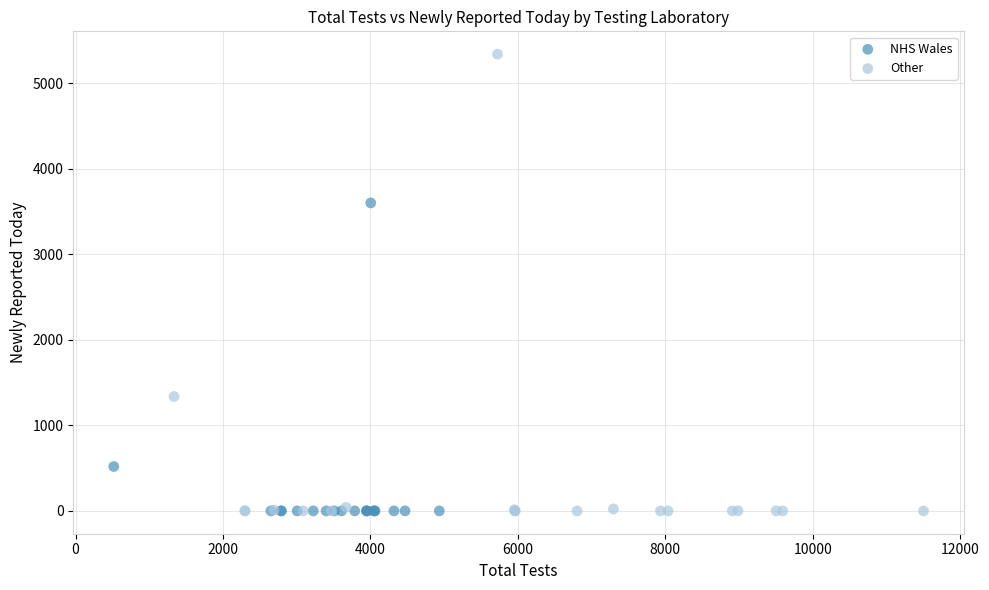

Which series reaches the maximum Y coordinate?

Other